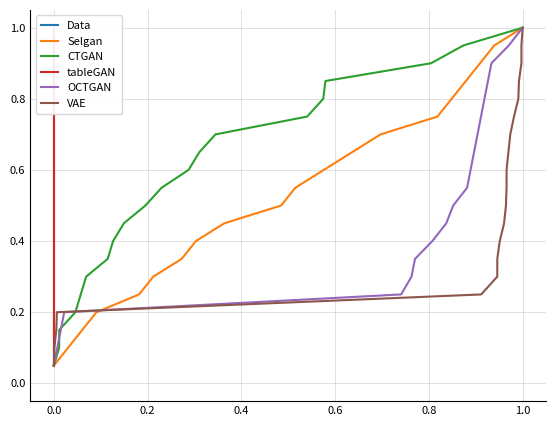

Which category has the highest value in the Selgan series?

1.0